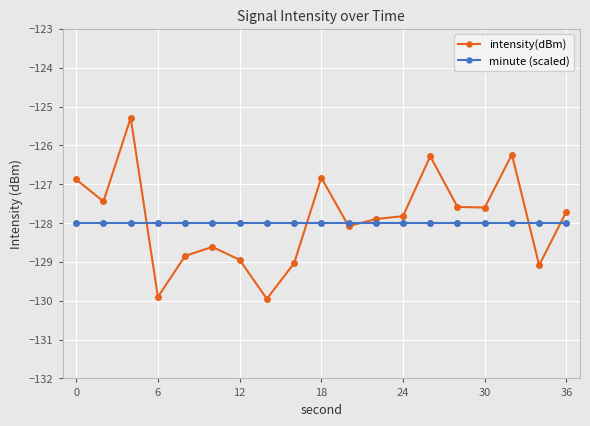

What is the value of the minute (scaled) point at the 11th from the left?

-128.0